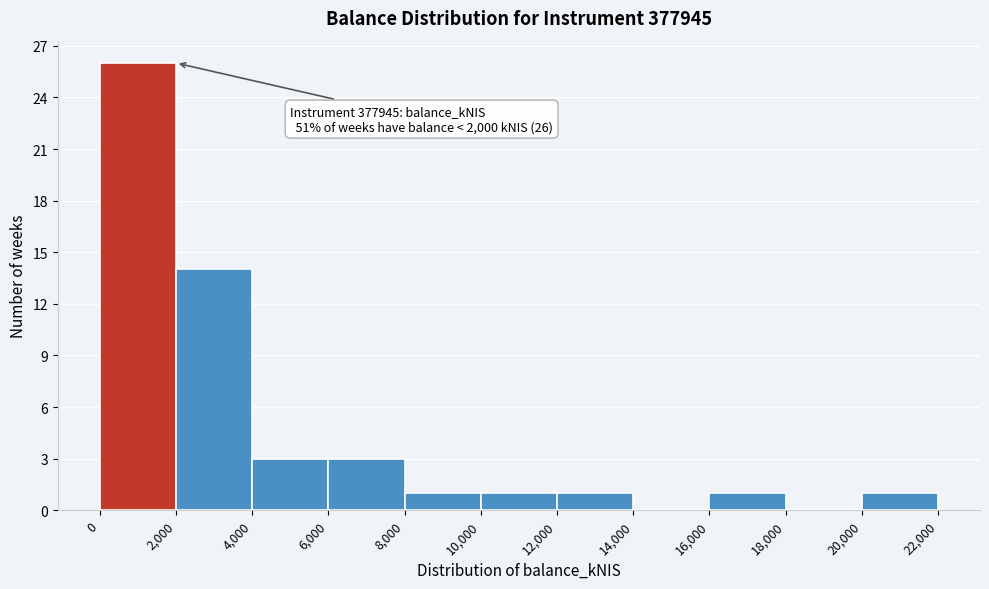

Which range on the x-axis has the tallest bar?

0 to 2,000